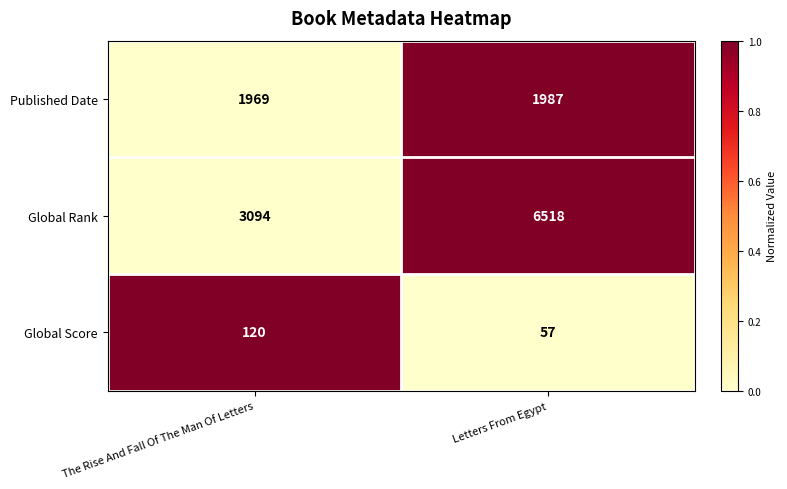

At which label does Published Date reach its peak?

Letters From Egypt